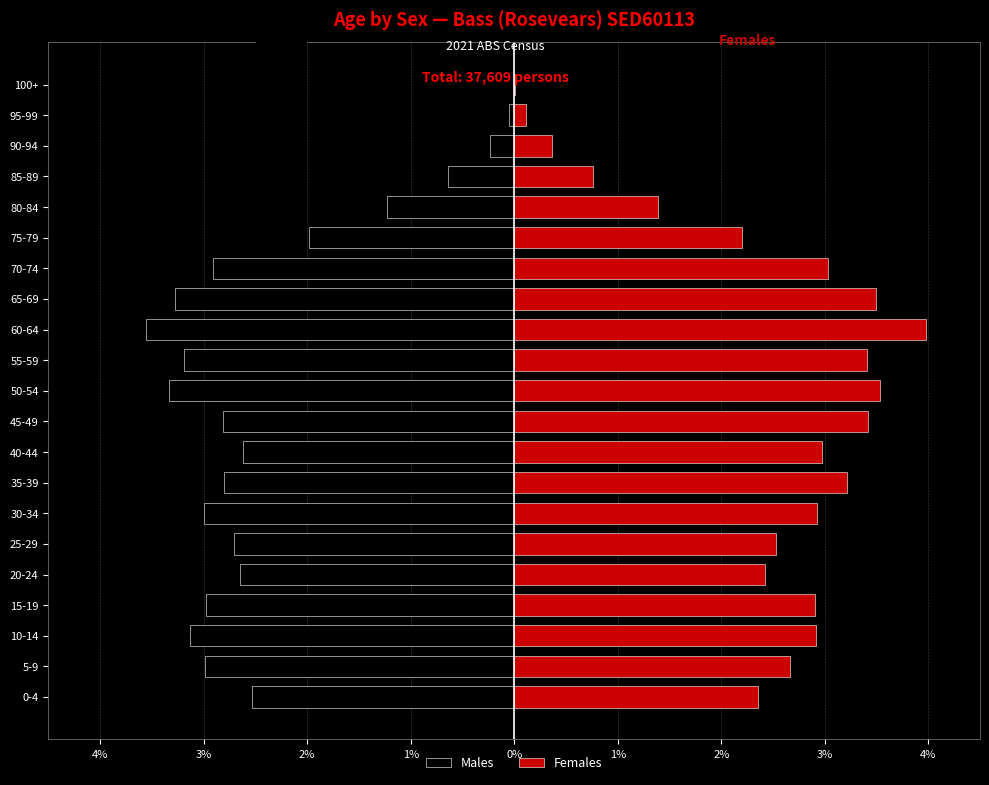

Count the number of data series in this chart.

2